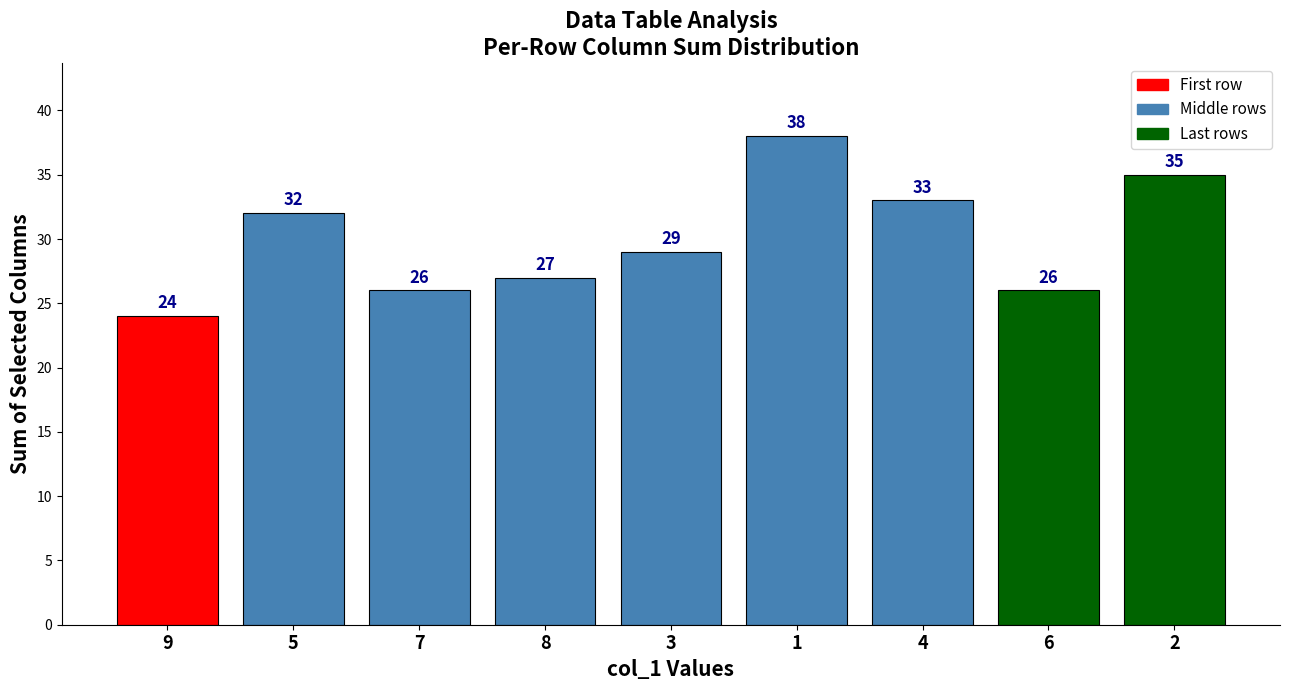

What is the change in value from 4 to 2?

+2